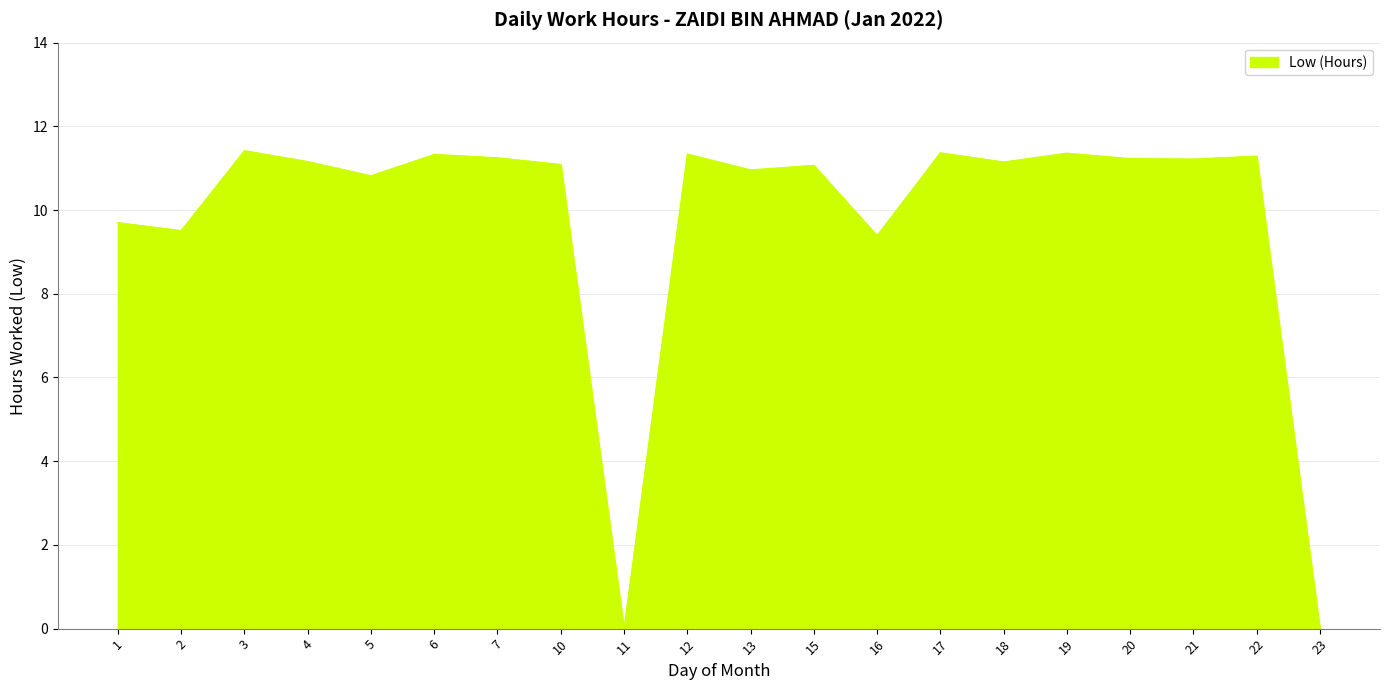

At which label is the value closest to 5?

16